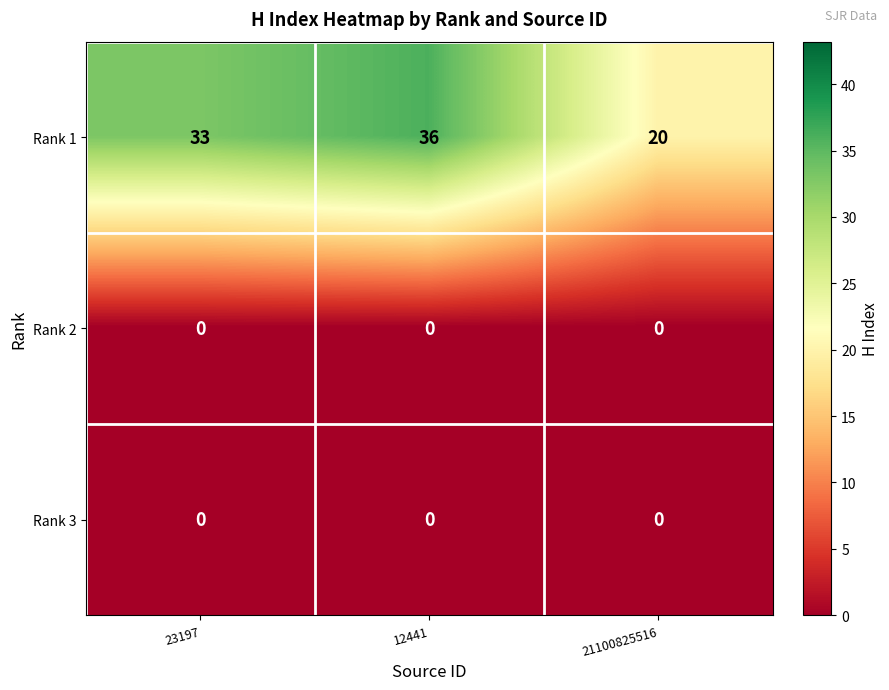

Reading right to left, list all the values displayed in this chart.

Rank 1: 21100825516=20	12441=36	23197=33
Rank 2: 21100825516=0	12441=0	23197=0
Rank 3: 21100825516=0	12441=0	23197=0